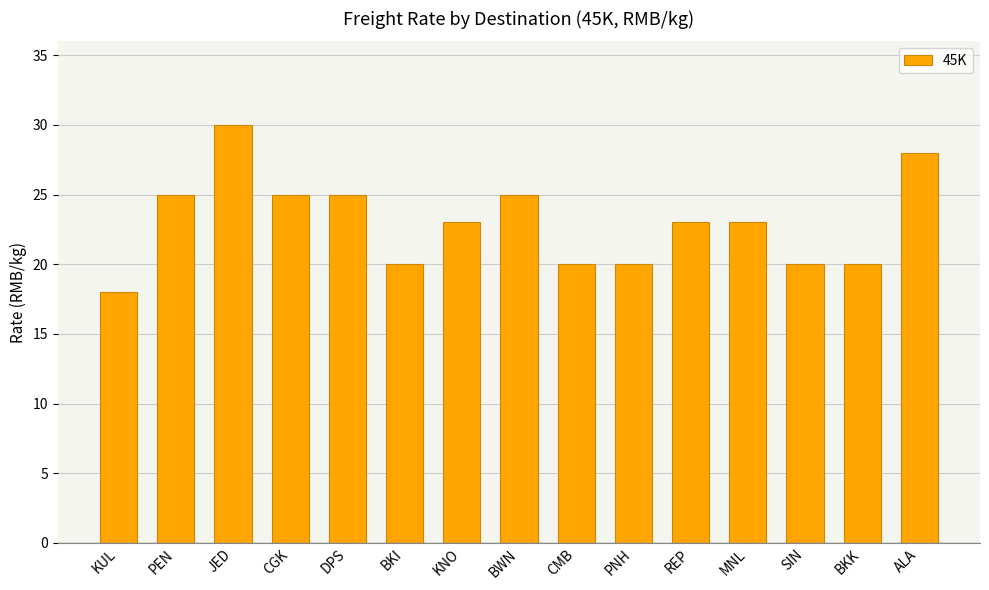

What is the value of the 11th bar from the left?

23